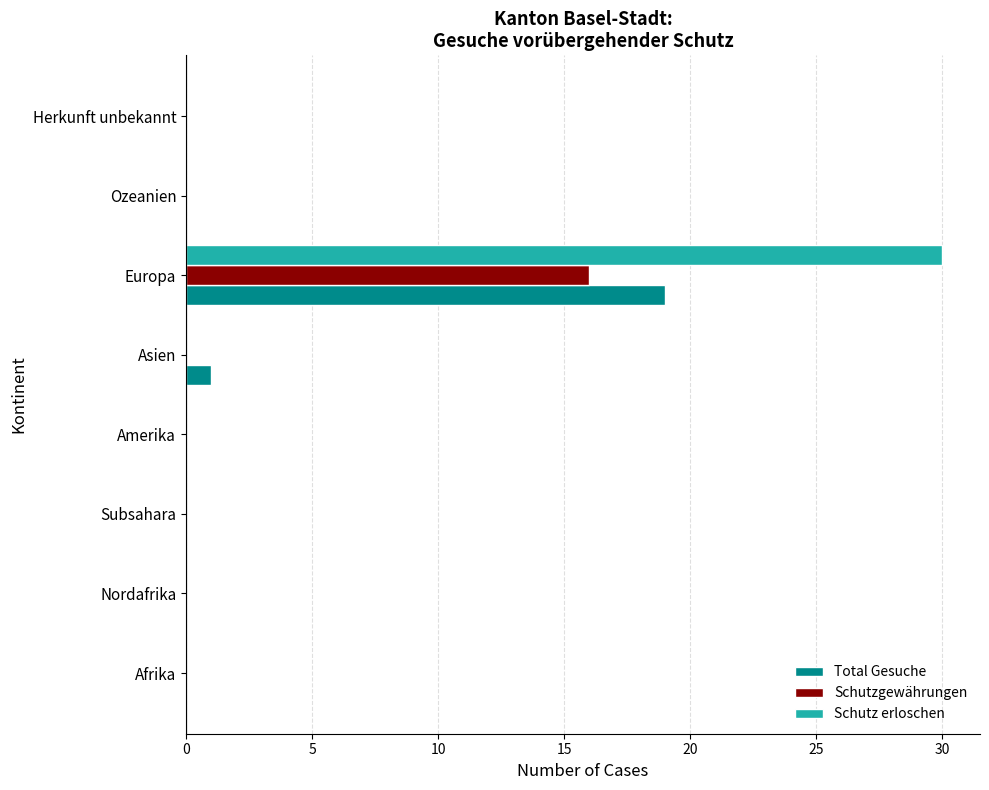

Is the value of Schutzgewährungen at Europa greater than the value of Schutz erloschen at Nordafrika?

Yes